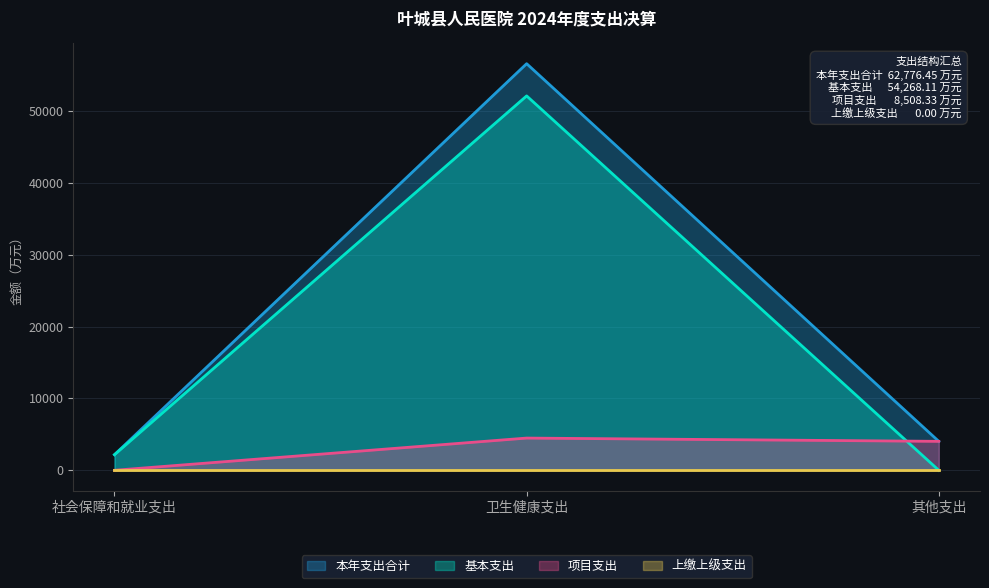

What is the total value across all series at 卫生健康支出?

113159.6